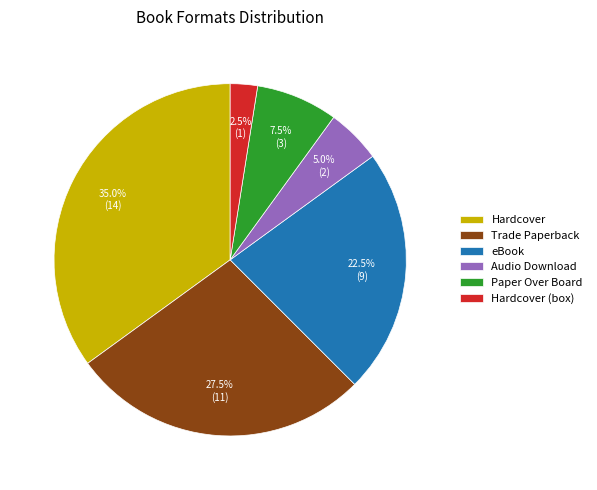

Rank the categories by value from highest to lowest.

Hardcover, Trade Paperback, eBook, Paper Over Board, Audio Download, Hardcover (box)